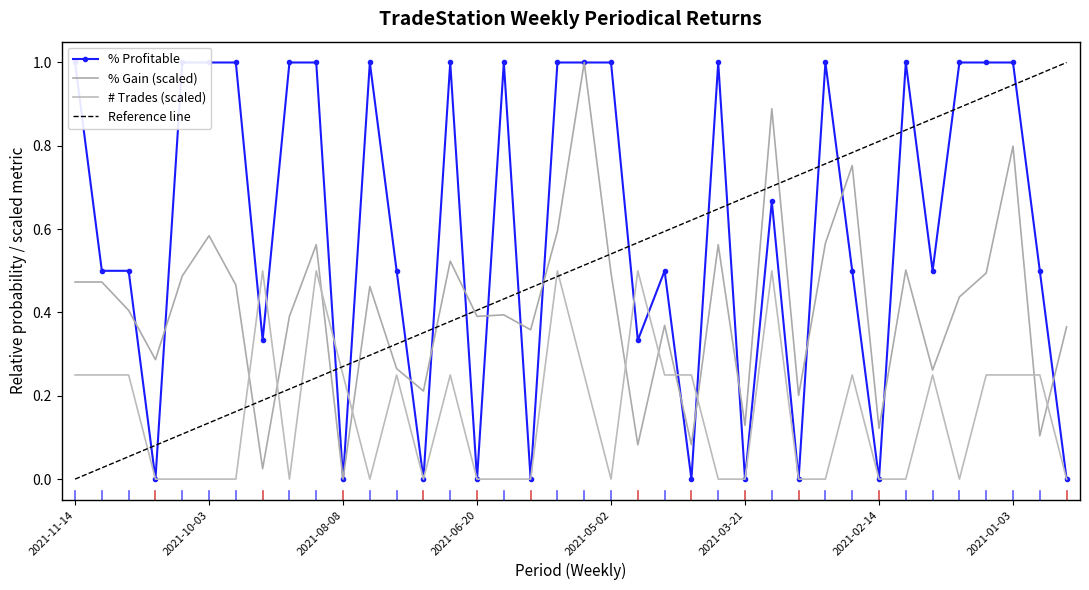

What is the sum of all # Trades values?

6.0